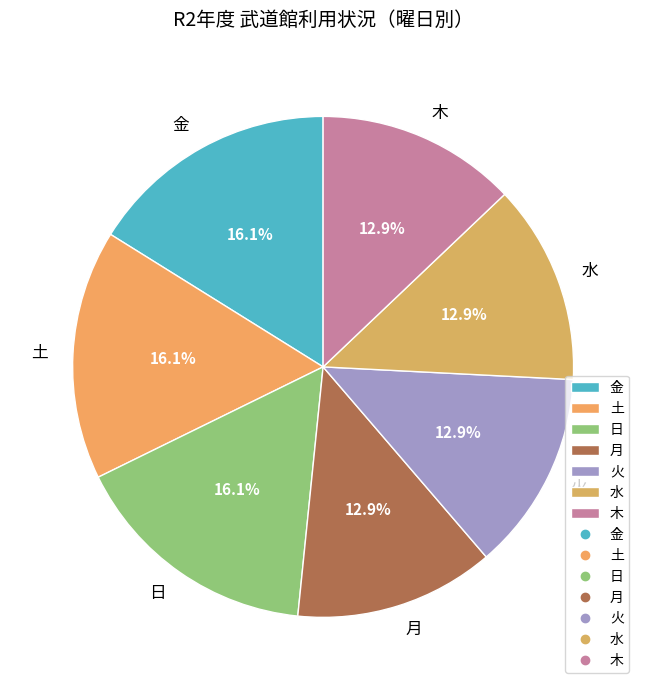

Does any single category account for the majority?

No